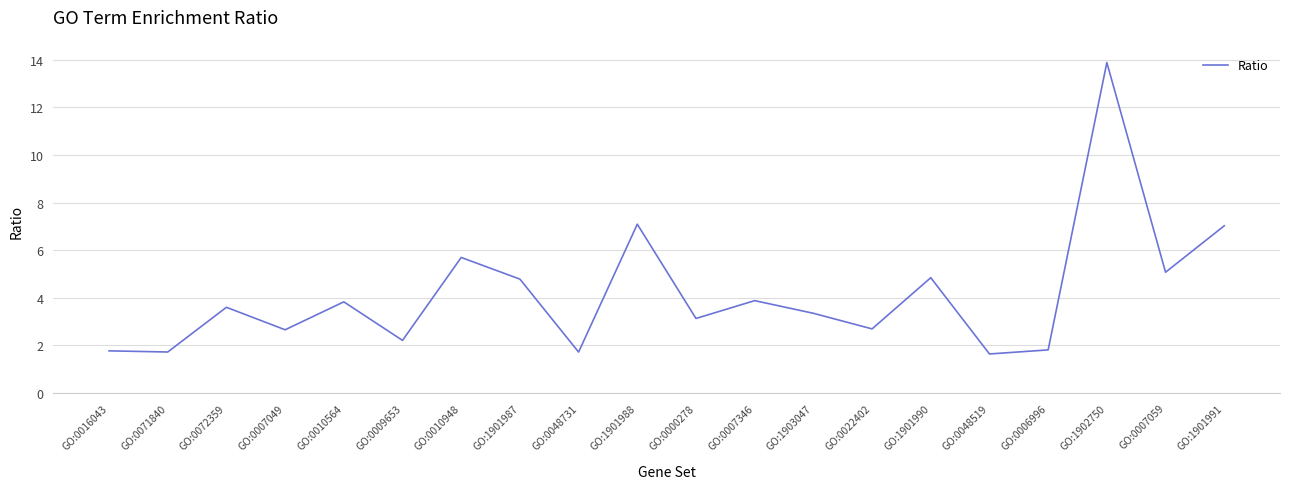

What position from the left is GO:0072359?

3